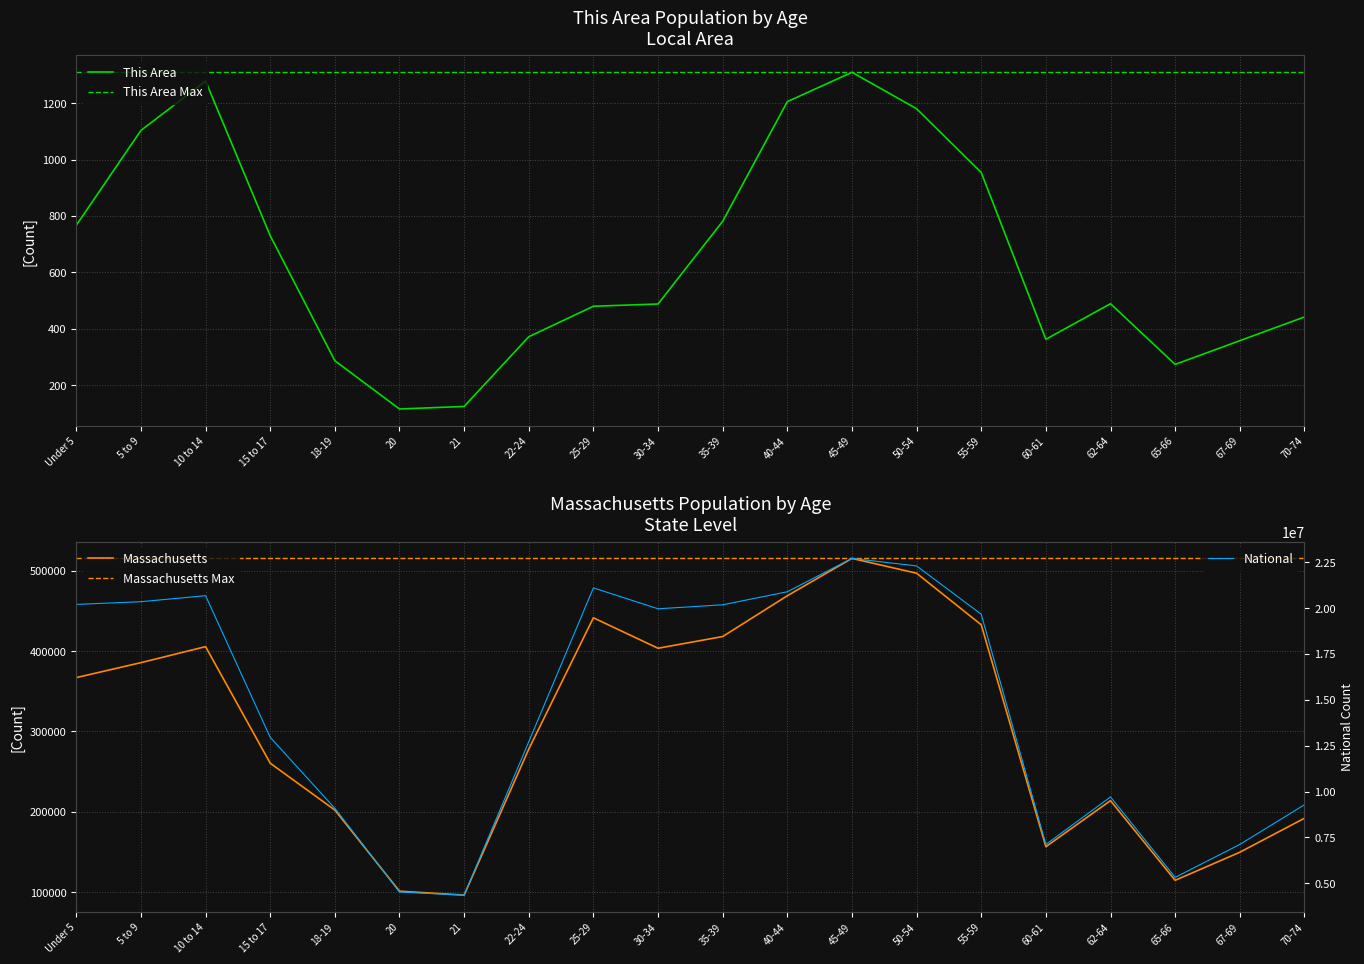

Reading right to left, what are all the values shown in this chart?

This Area: 70-74=442	67-69=358	65-66=274	62-64=489	60-61=363	55-59=954	50-54=1180	45-49=1309	40-44=1205	35-39=781	30-34=488	25-29=480	22-24=372	21=125	20=116	18-19=287	15 to 17=730	10 to 14=1278	5 to 9=1103	Under 5=767
Massachusetts: 70-74=192001	67-69=149701	65-66=114758	62-64=213953	60-61=156594	55-59=432822	50-54=497001	45-49=515434	40-44=468954	35-39=418195	30-34=403616	25-29=441525	22-24=278048	21=96372	20=101248	18-19=202220	15 to 17=260536	10 to 14=405613	5 to 9=385687	Under 5=367087
National: 70-74=9278166	67-69=7115361	65-66=5319902	62-64=9704197	60-61=7113727	55-59=19664805	50-54=22298125	45-49=22708591	40-44=20890964	35-39=20179642	30-34=19962099	25-29=21101849	22-24=12712576	21=4354294	20=4519129	18-19=9086089	15 to 17=12954254	10 to 14=20677194	5 to 9=20348657	Under 5=20201362